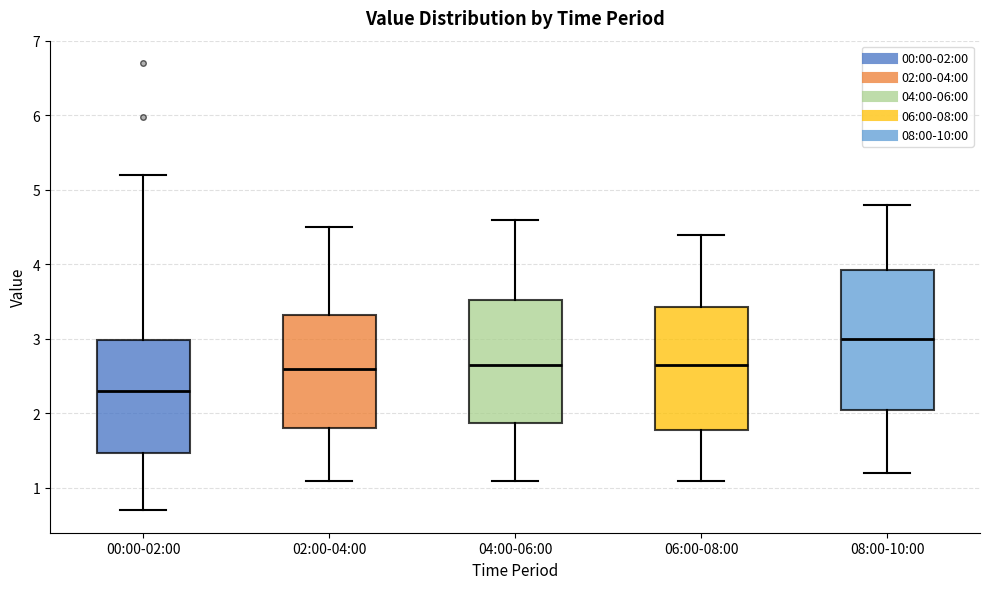

Reading left to right, transcribe this box plot: for each box, give where its median line is, the range the box spans, and where its two whiskers end, as read against the y-axis. The values are not printed on the chart, so give them approximately, as read against the axis.

00:00-02:00: median 2.3, box 1.5 to 3.0, whiskers 0.7 to 5.2
02:00-04:00: median 2.6, box 1.8 to 3.3, whiskers 1.1 to 4.5
04:00-06:00: median 2.7, box 1.9 to 3.5, whiskers 1.1 to 4.6
06:00-08:00: median 2.7, box 1.8 to 3.4, whiskers 1.1 to 4.4
08:00-10:00: median 3.0, box 2.1 to 3.9, whiskers 1.2 to 4.8